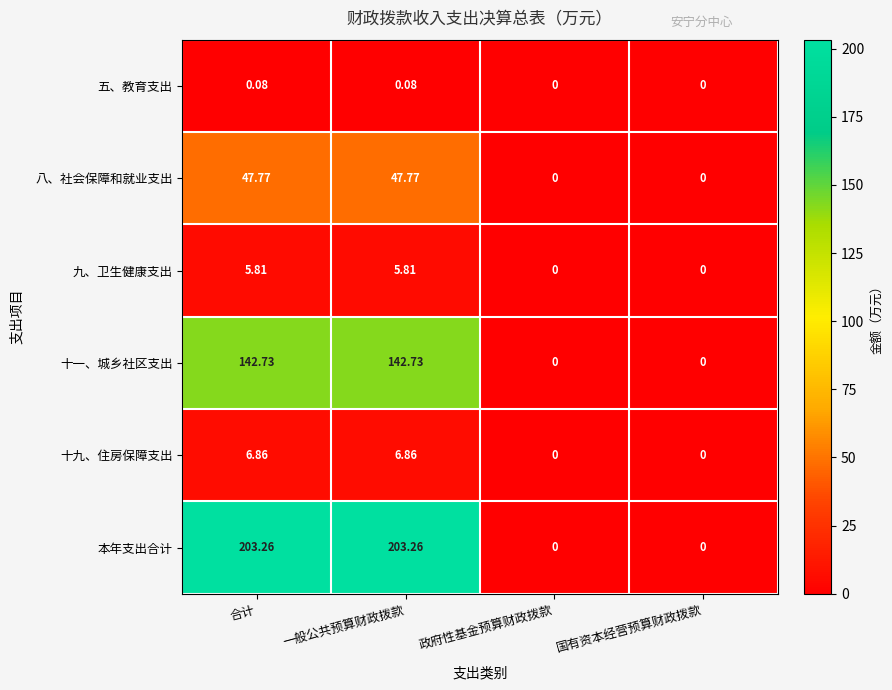

Which series has the largest total across all categories?

本年支出合计